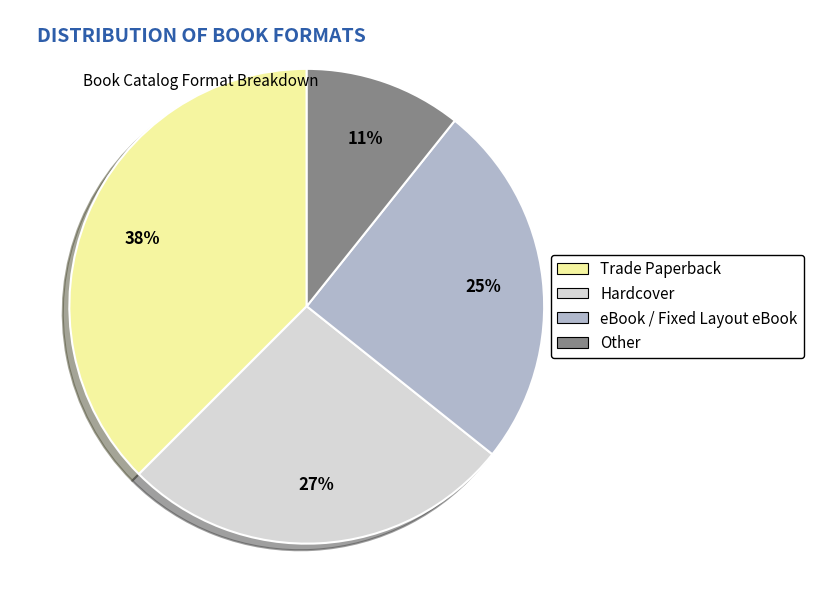

What is the ratio of the value at eBook / Fixed Layout eBook to the value at Hardcover?

0.9